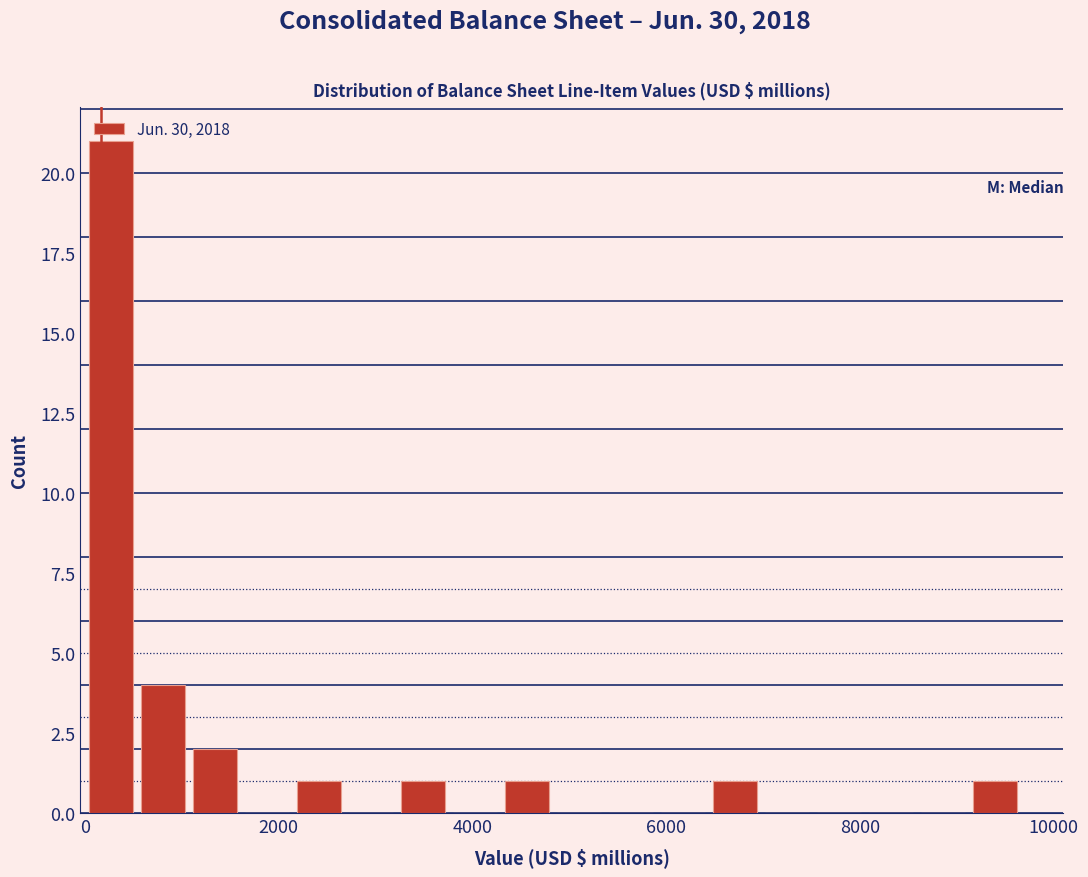

Around what value on the x-axis is the tallest bar? Give the approximate position of its centre, as read against the axis.

200